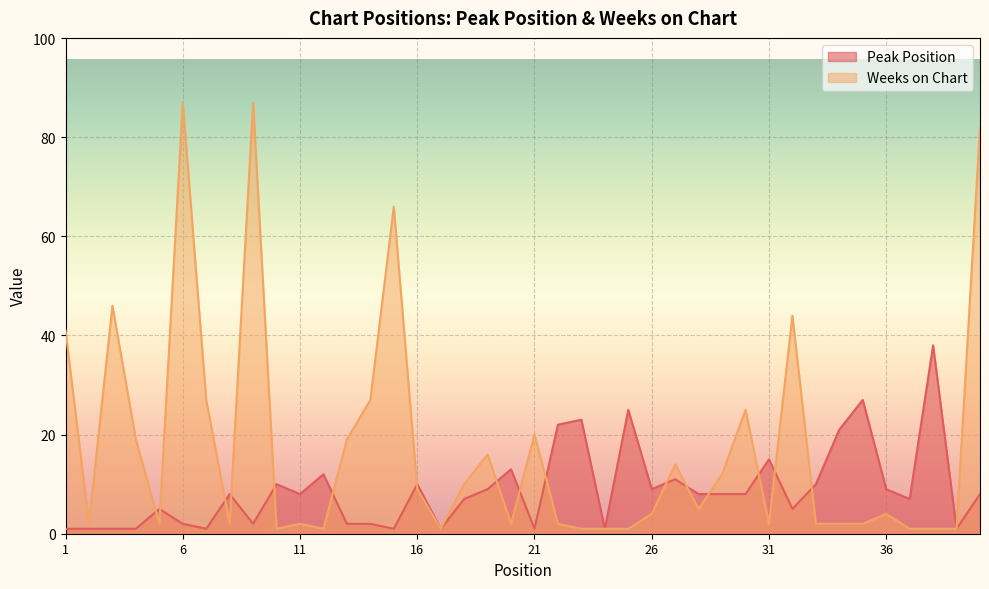

How many times do Peak Position and Weeks on Chart cross each other?

16